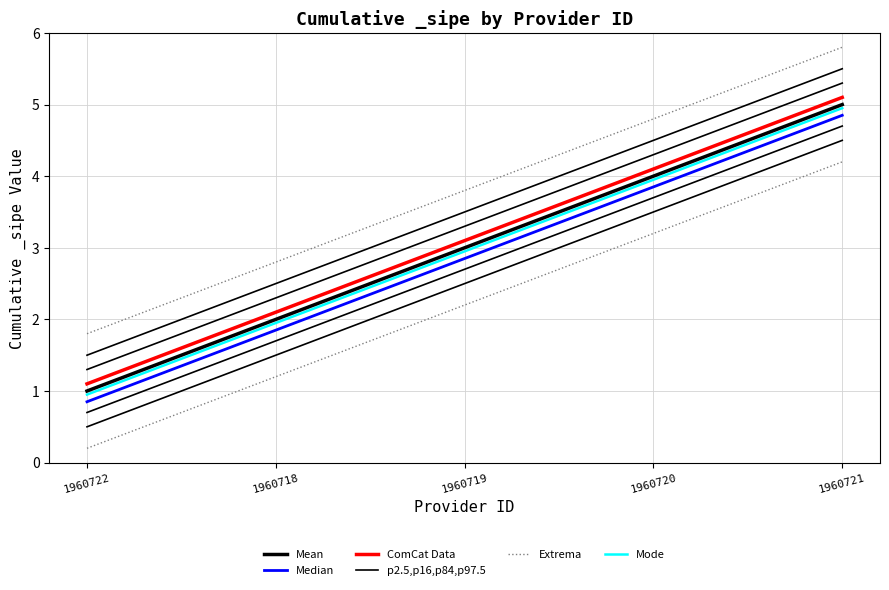

At which category is the sum across all series the highest?

1960721